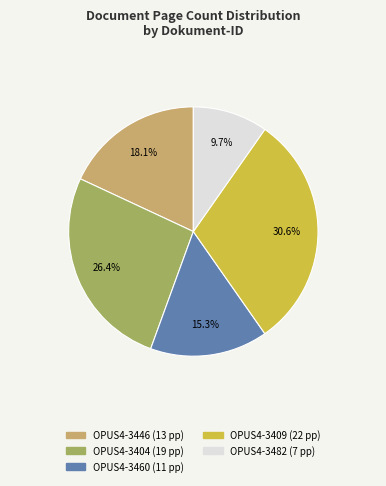

Is there a majority slice in this chart?

No